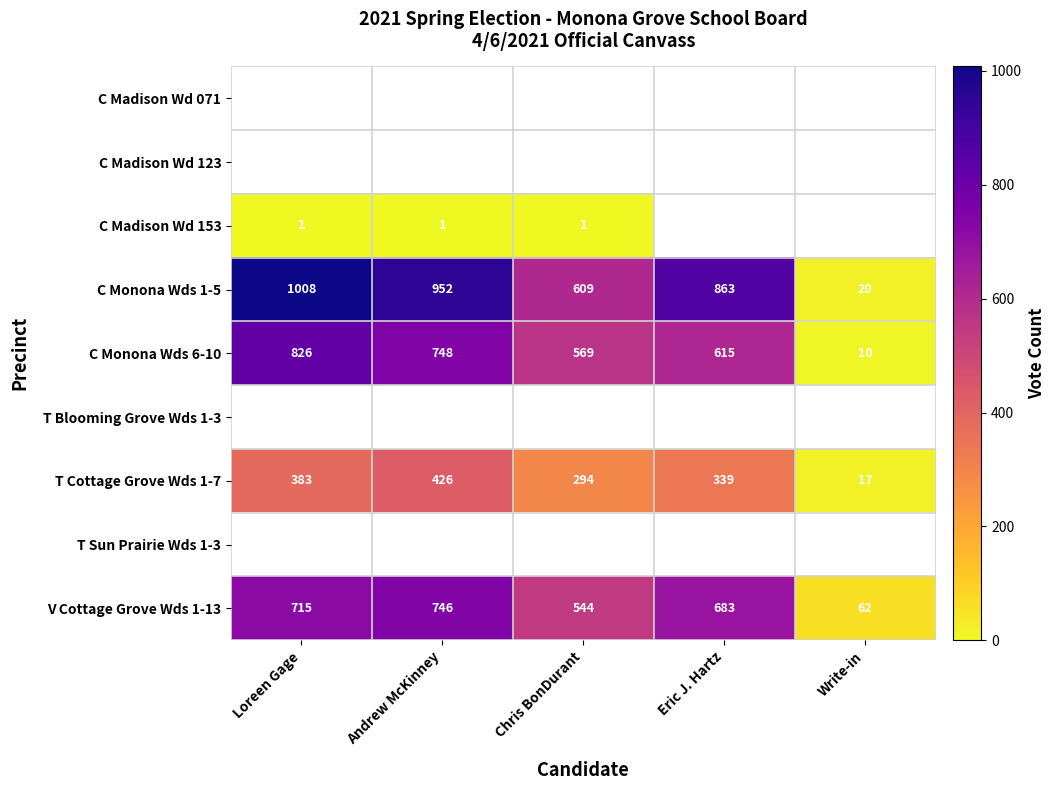

The value of C Madison Wd 153 at Andrew McKinney is 1. True or false?

True